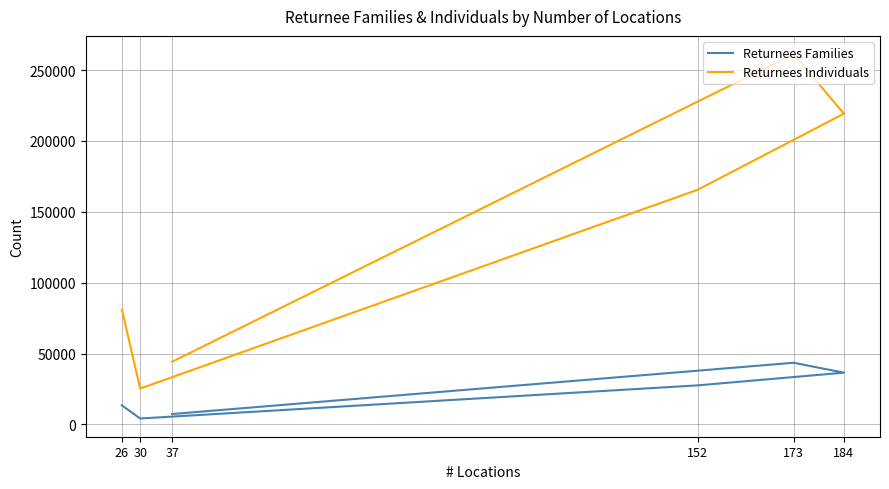

How many values in the Returnees Individuals series exceed 165564?

2